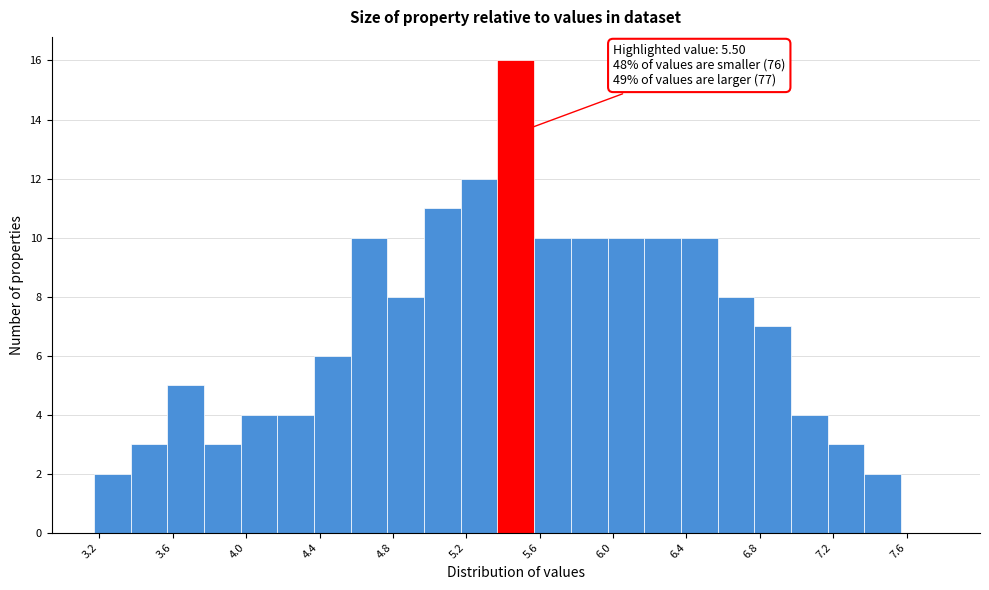

Which range on the x-axis has the tallest bar?

5.37 to 5.57